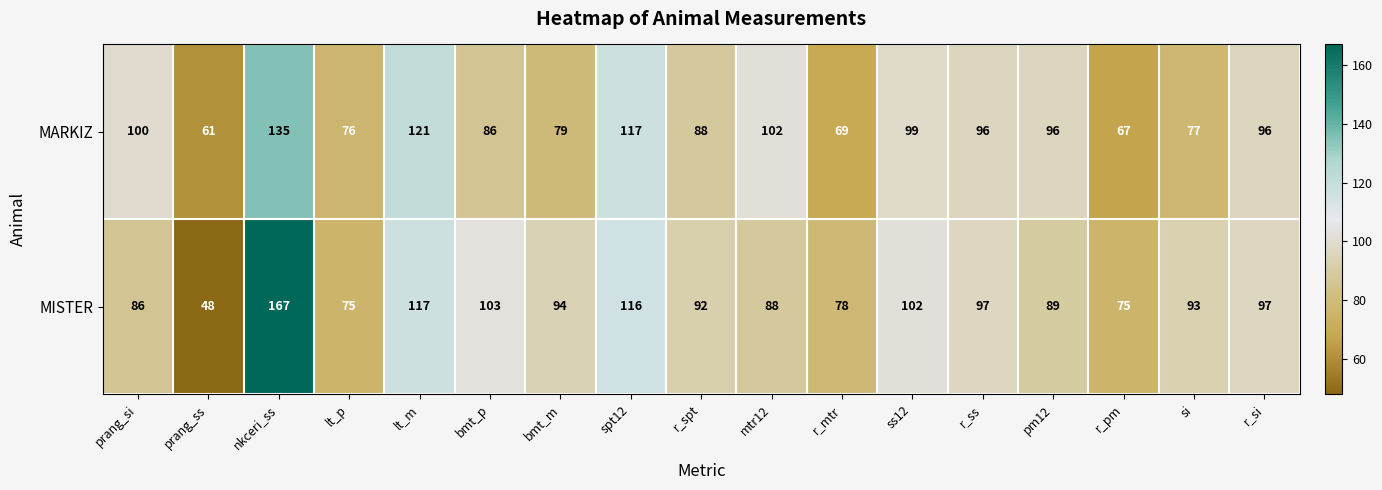

Rank the series by their maximum value, from lowest to highest.

MARKIZ, MISTER